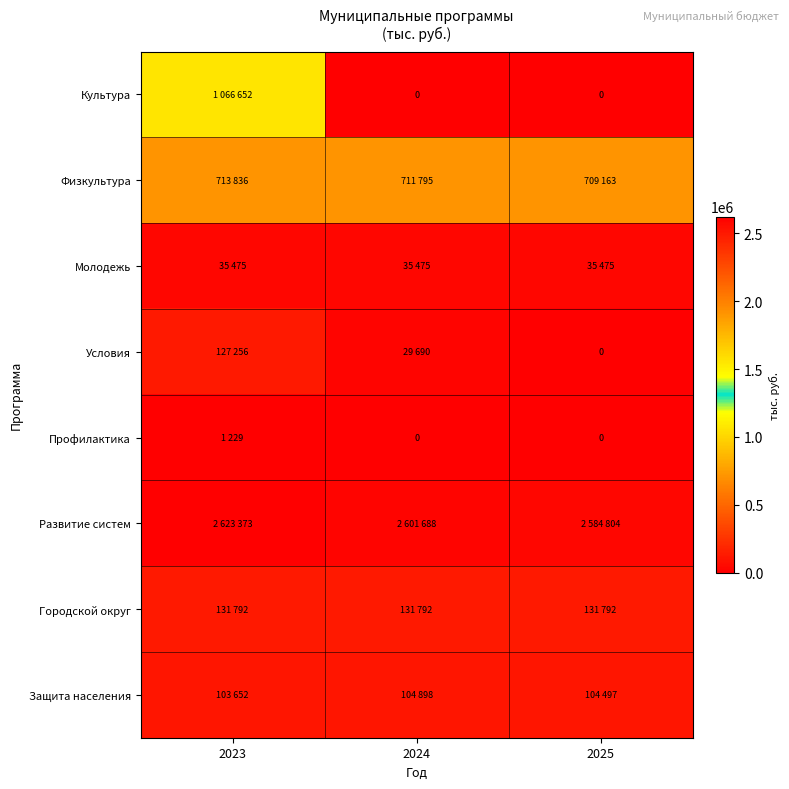

Is the value of Условия at 2025 greater than the value of Культура at 2025?

No